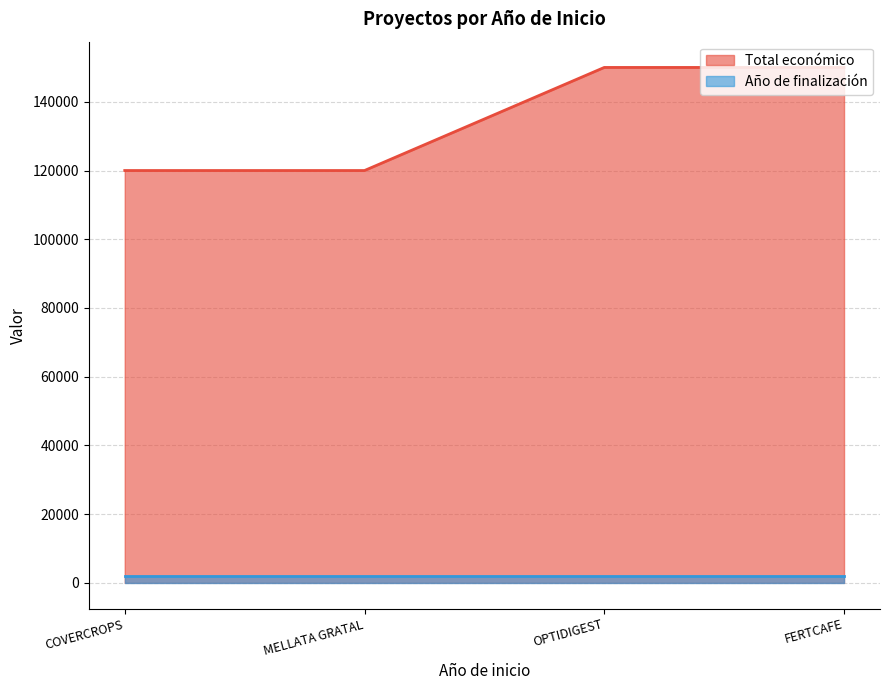

What position from the left is MELLATA GRATAL?

2